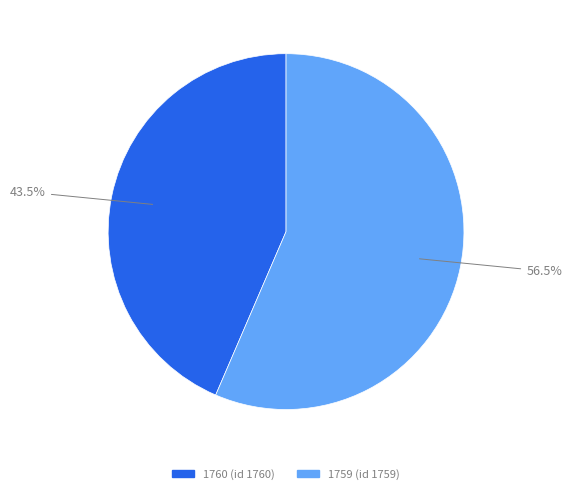

Which has a higher value, 1760 or 1759?

1759